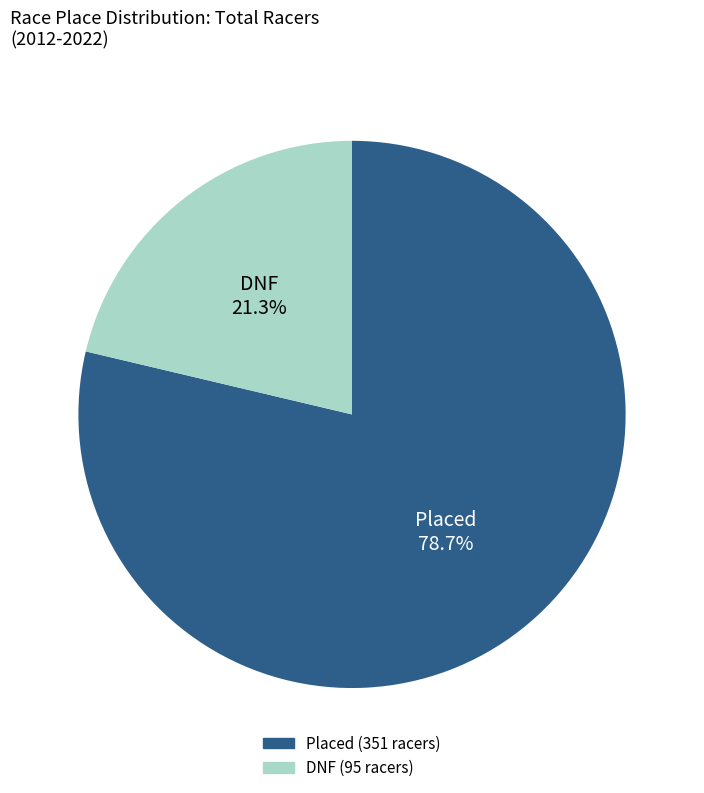

Is there a majority slice in this chart?

Yes